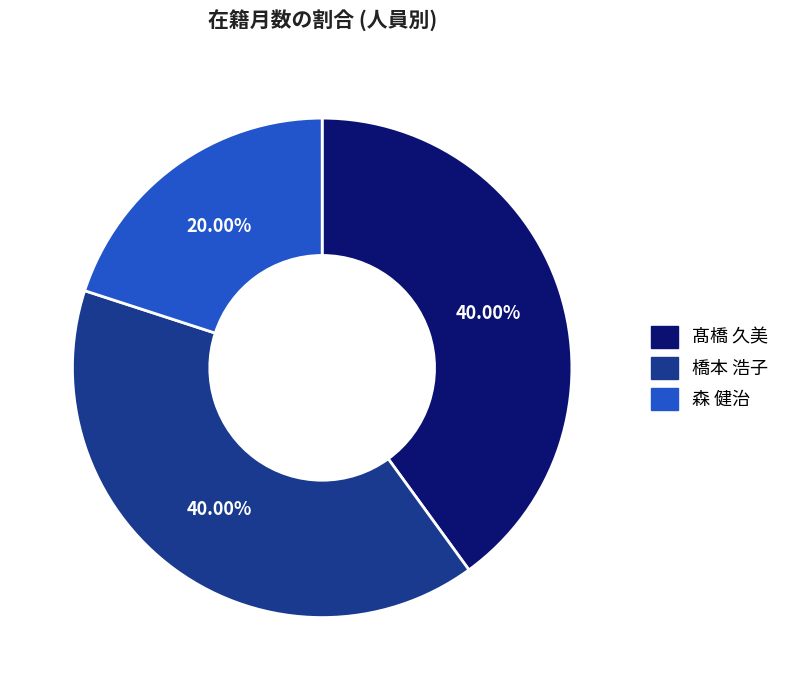

Is it true that 橋本 浩子 is 33% of the pie?

False